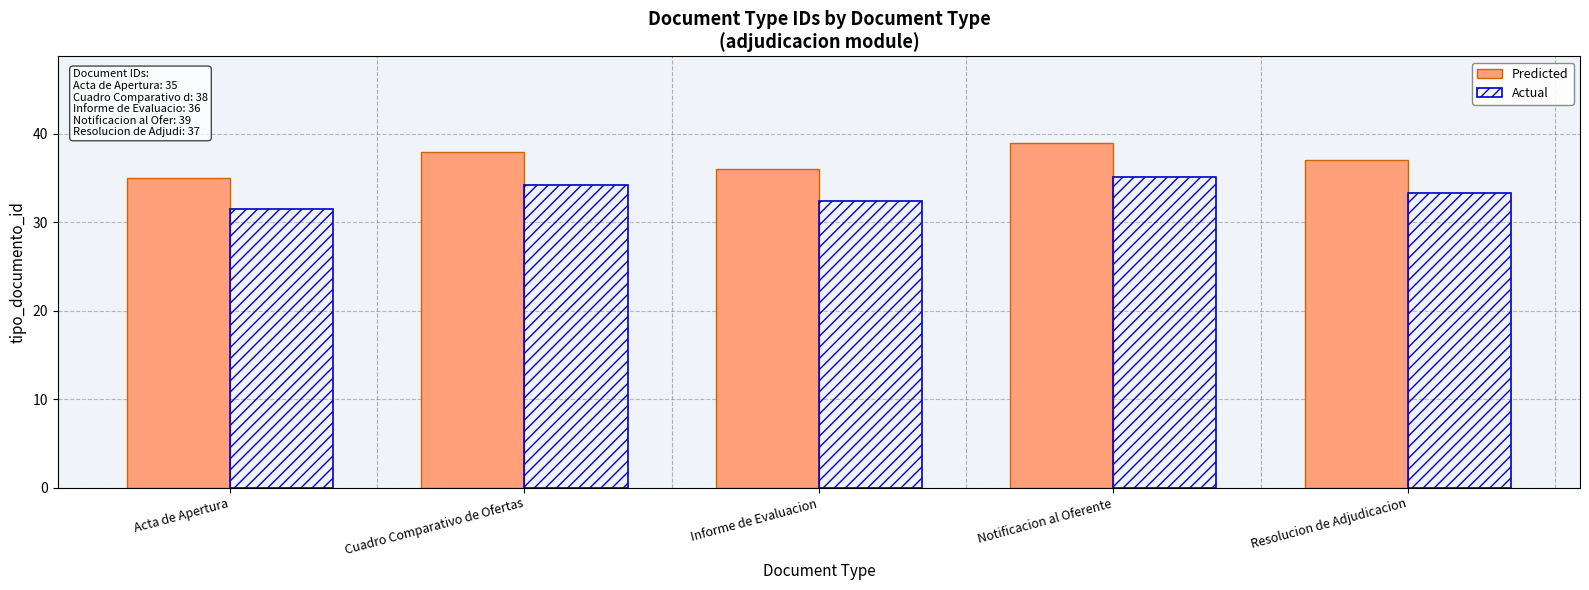

What is the highest value of the Actual series?

35.1